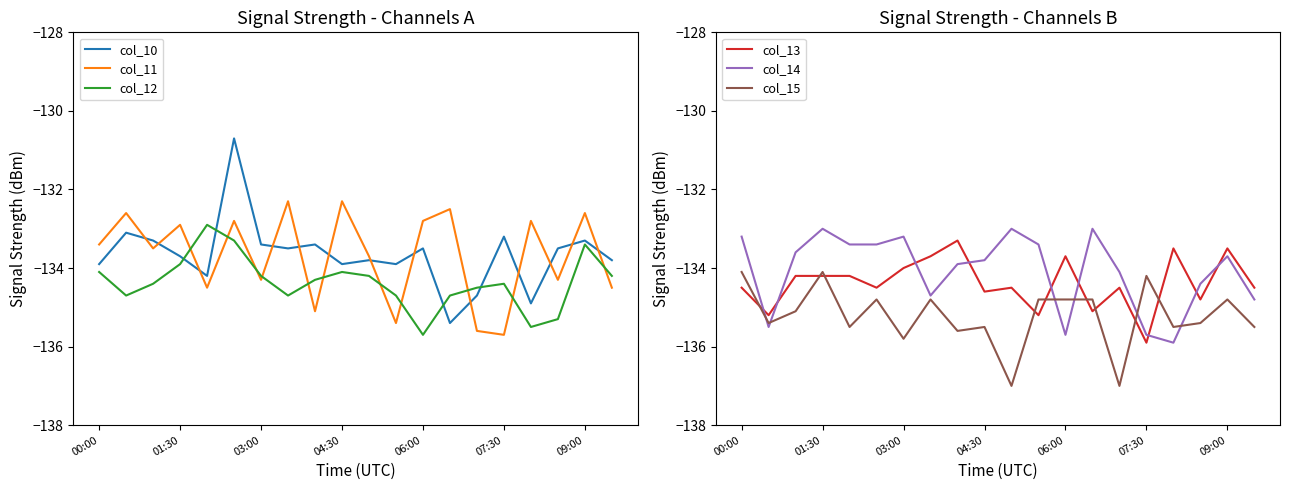

What are all the series names shown in the legend?

col_10, col_11, col_12, col_13, col_14, col_15